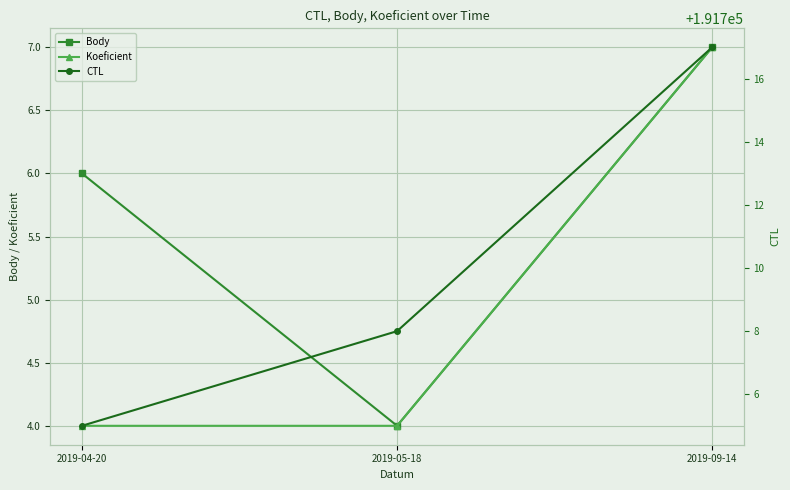

What is the approximate value of Koeficient at 2019-09-14?

7